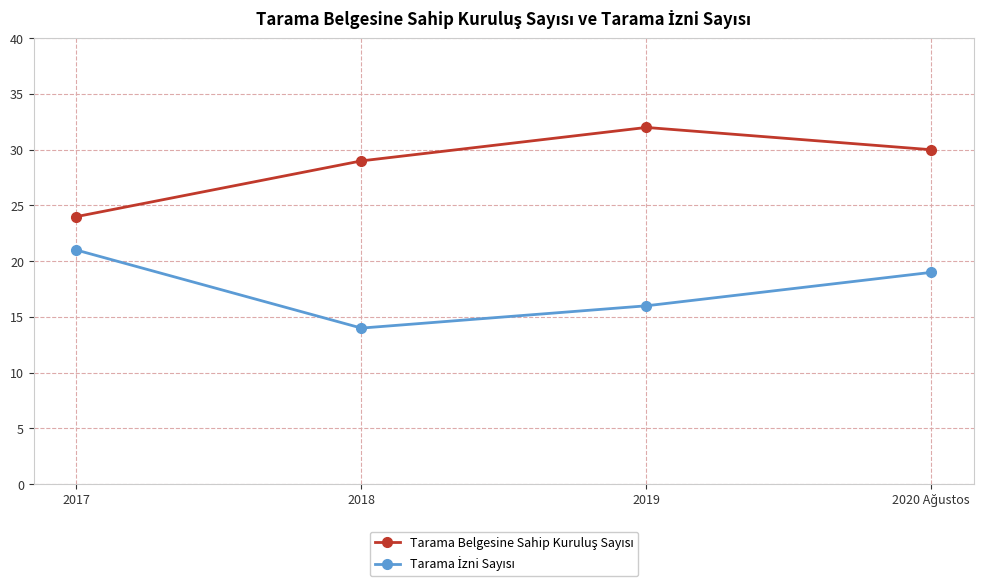

How many lines are shown in the chart?

2